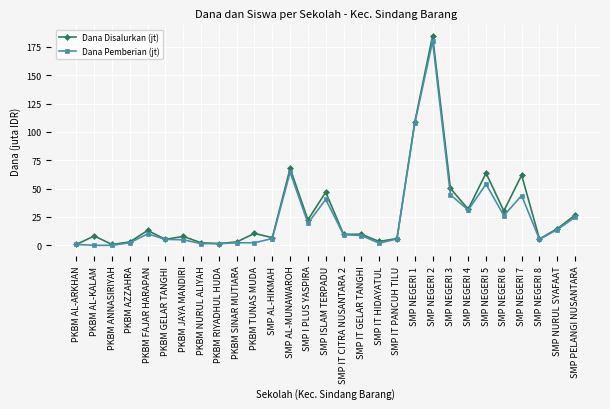

How many lines are shown in the chart?

2